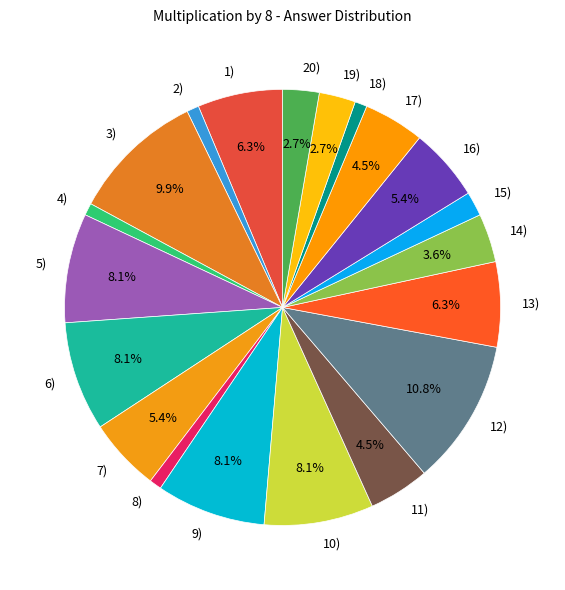

Approximately how many times larger is the value at 11) compared to 20)?

1.7